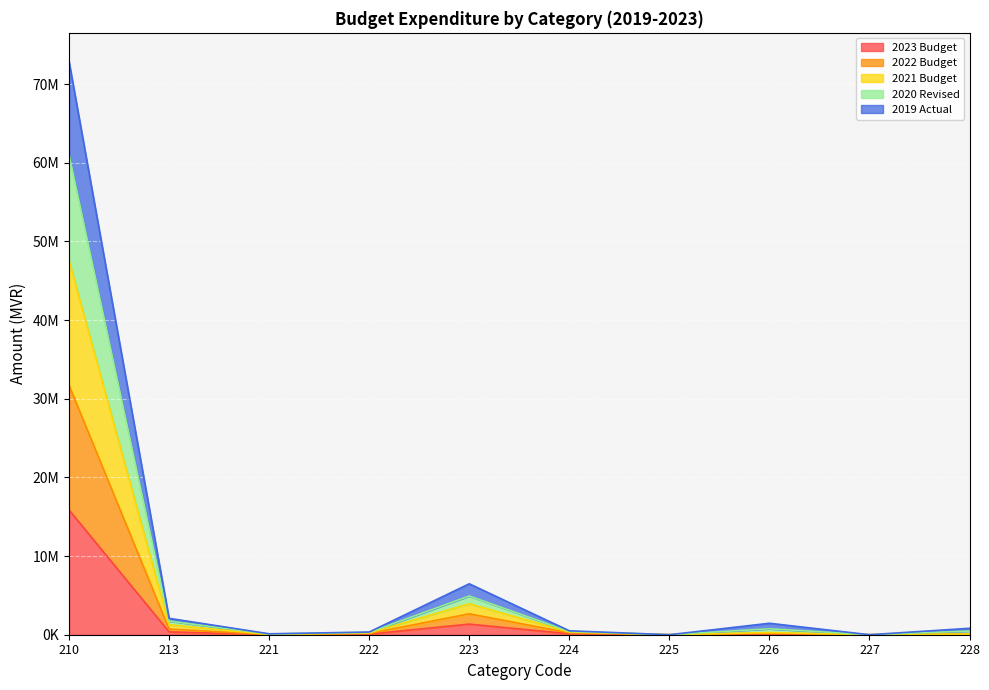

The 2022 Budget series shows -16194506 at 225. True or false?

False